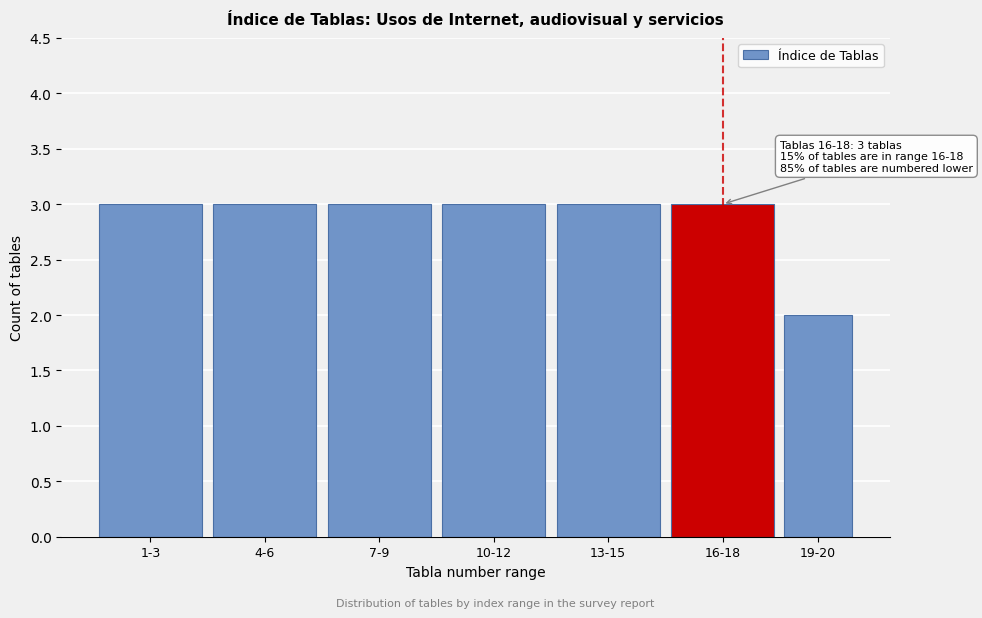

Reading left to right, list all the values displayed in this chart.

3	3	3	3	3	3	2